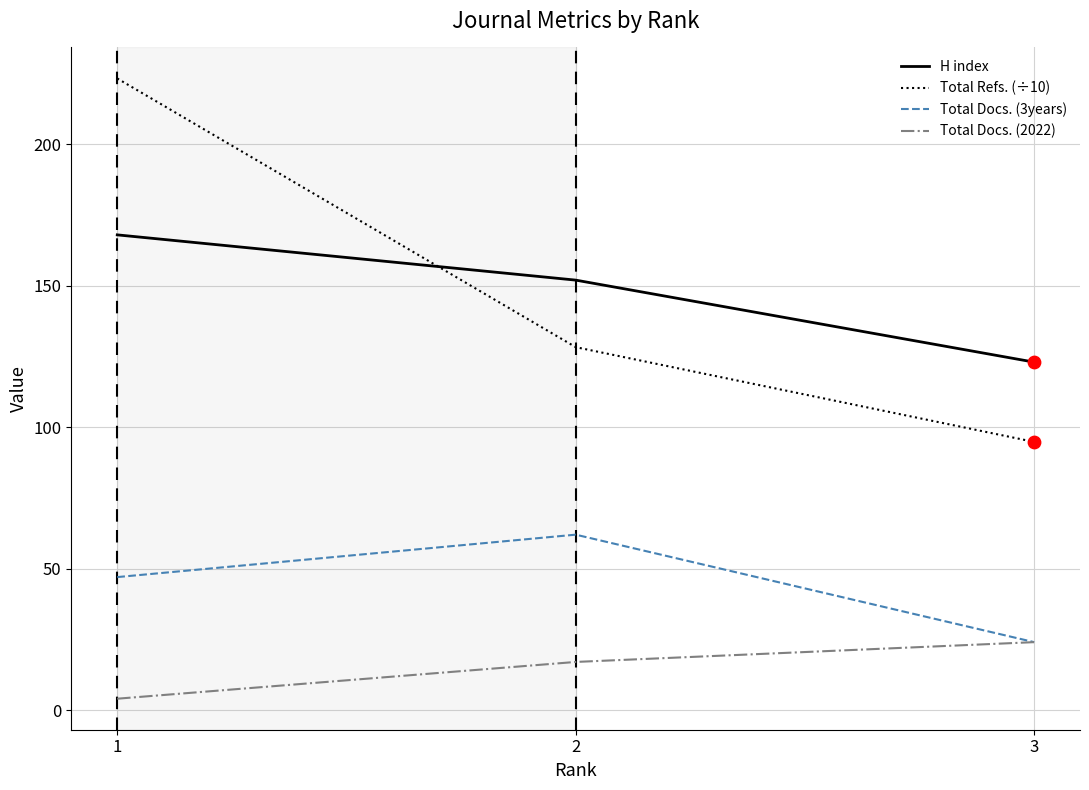

At how many categories does at least one series exceed 60?

3